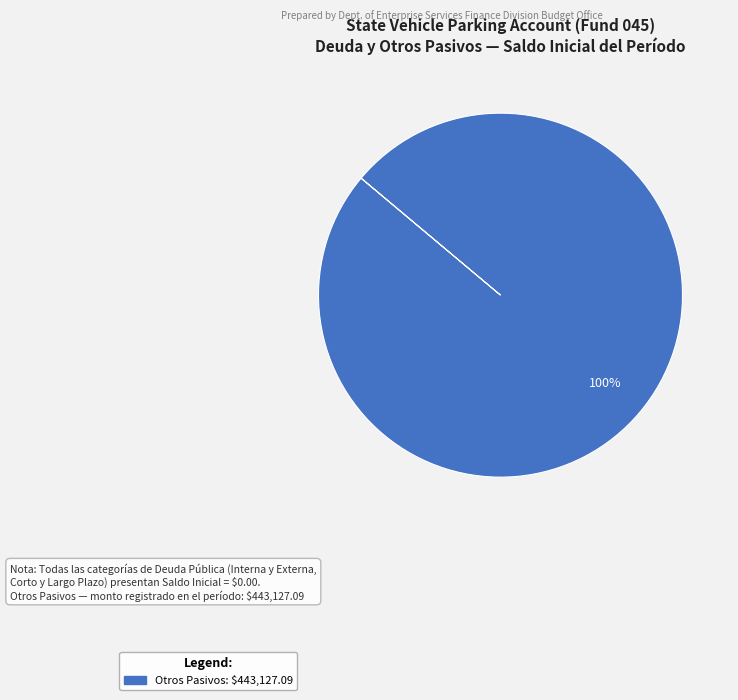

How many slices are in this pie chart?

1